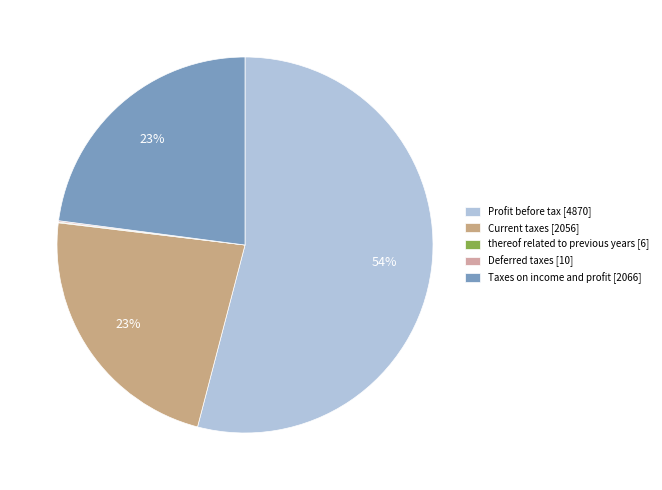

What portion of the pie excludes Taxes on income and profit?

77.1%